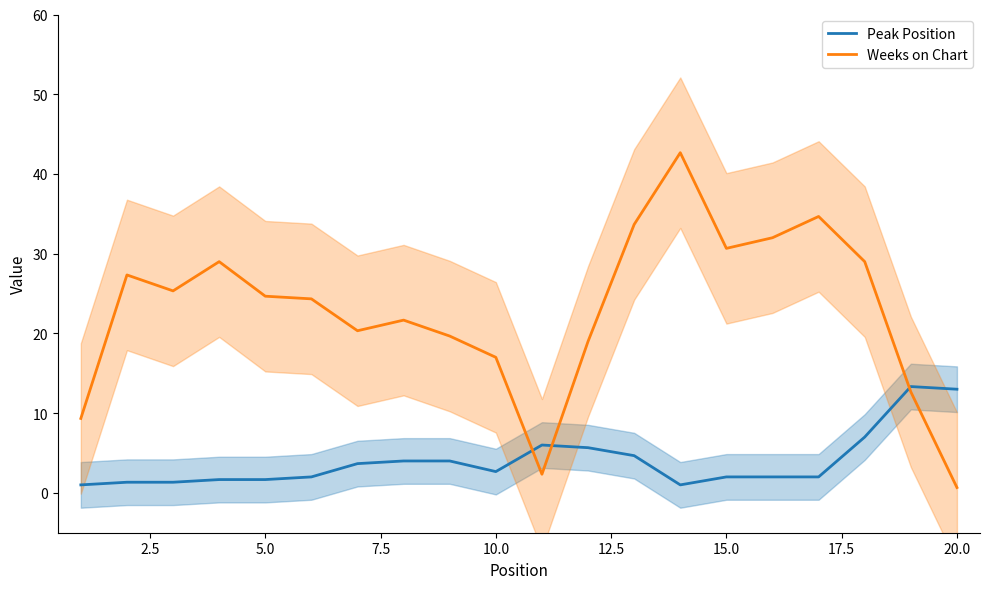

Rank the series by their average value, from lowest to highest.

Peak Position, Weeks on Chart